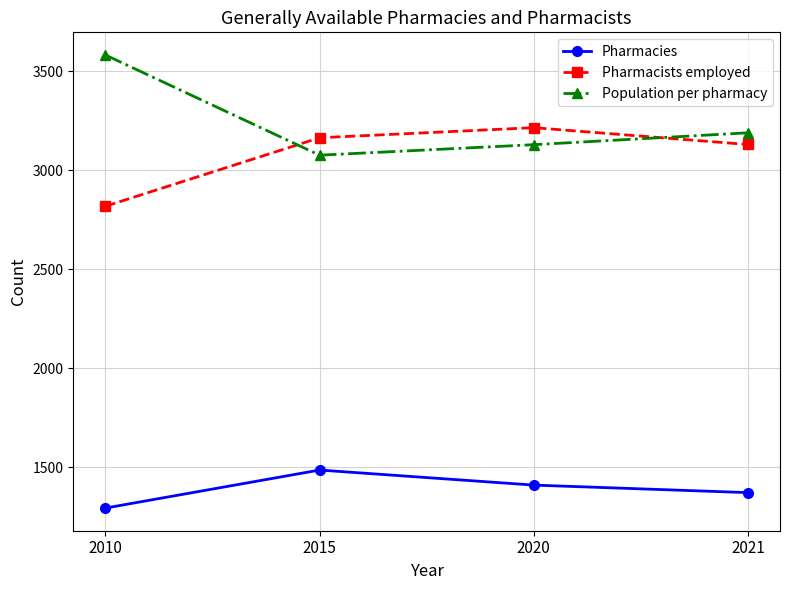

Reading left to right, transcribe all the data shown in this chart.

Pharmacies: 1294	1486	1410	1372
Pharmacists employed: 2818	3164	3215	3130
Population per pharmacy: 3582	3076	3129	3189